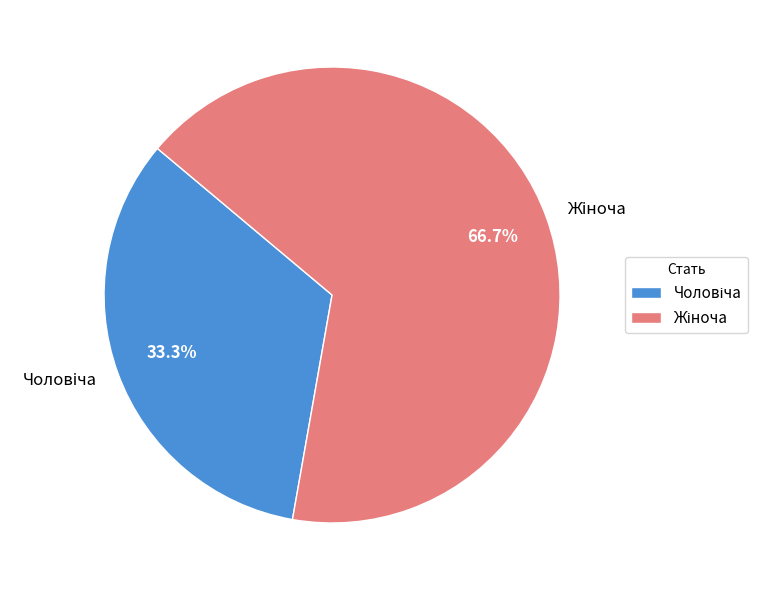

To the nearest percent, what is the average slice percentage?

50%